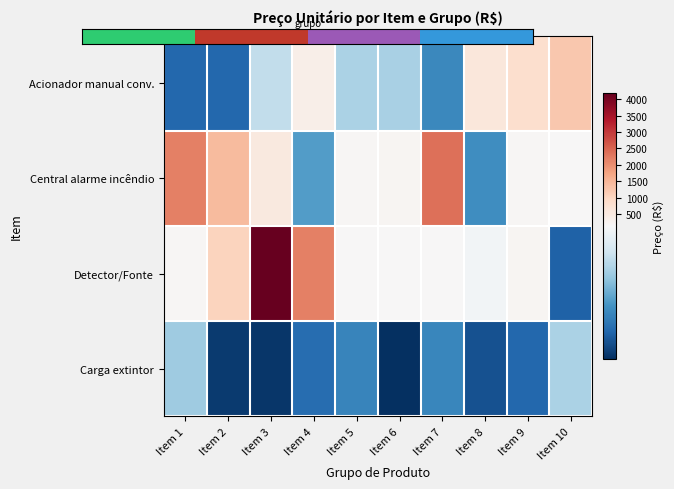

At which category does the chart reach its minimum across all series?

Item 6